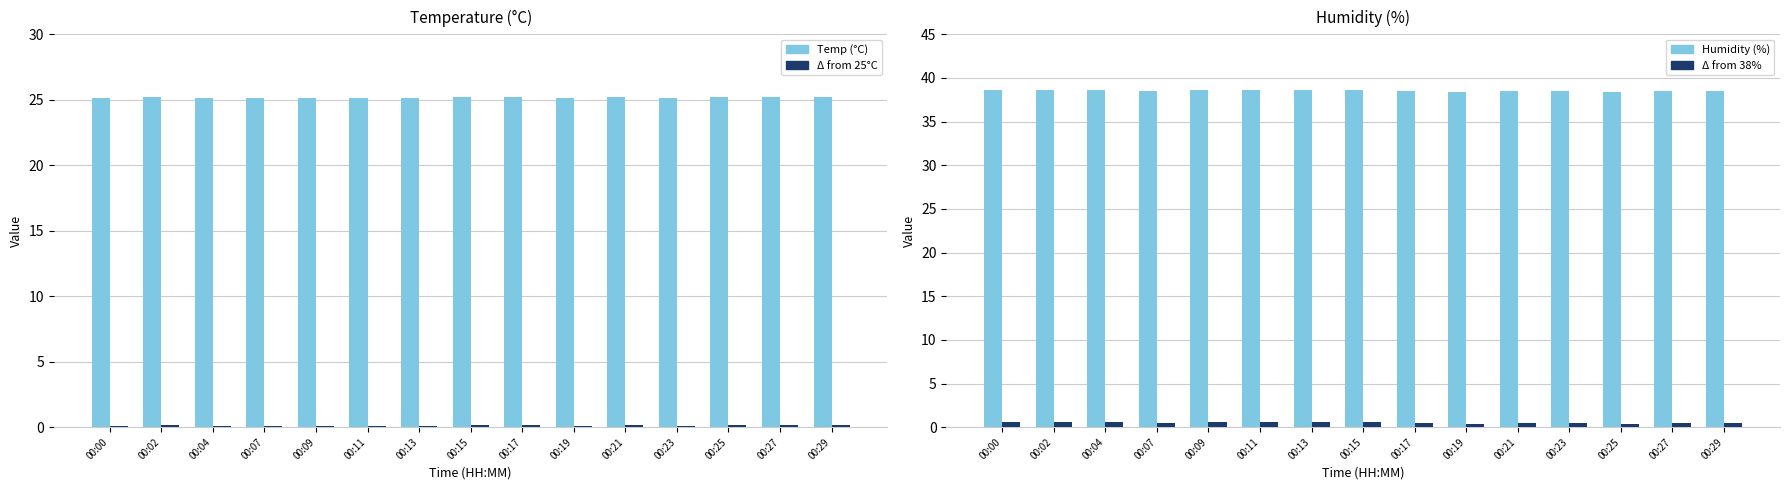

How many bars are there in total?

60